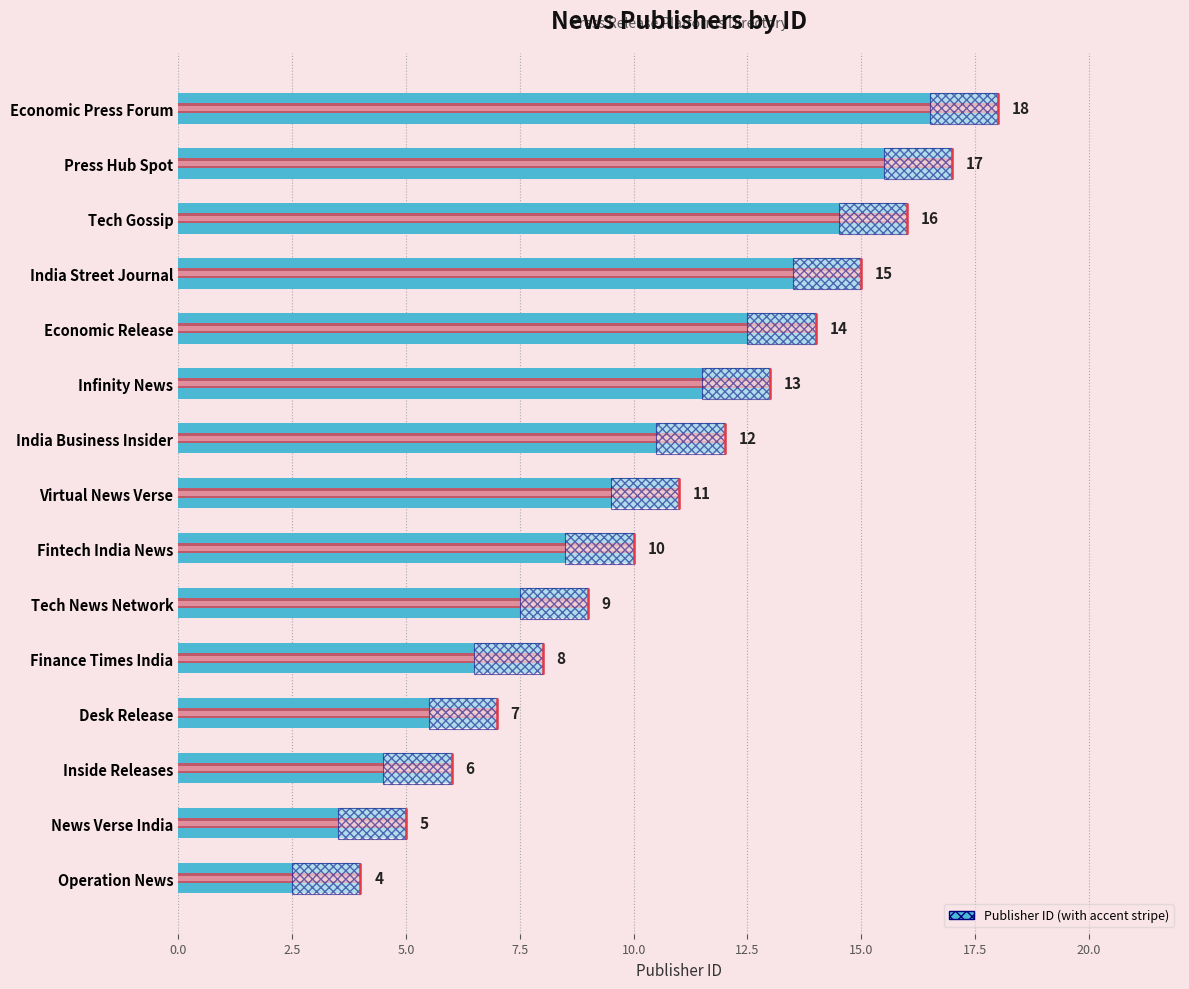

What is the average value?

11